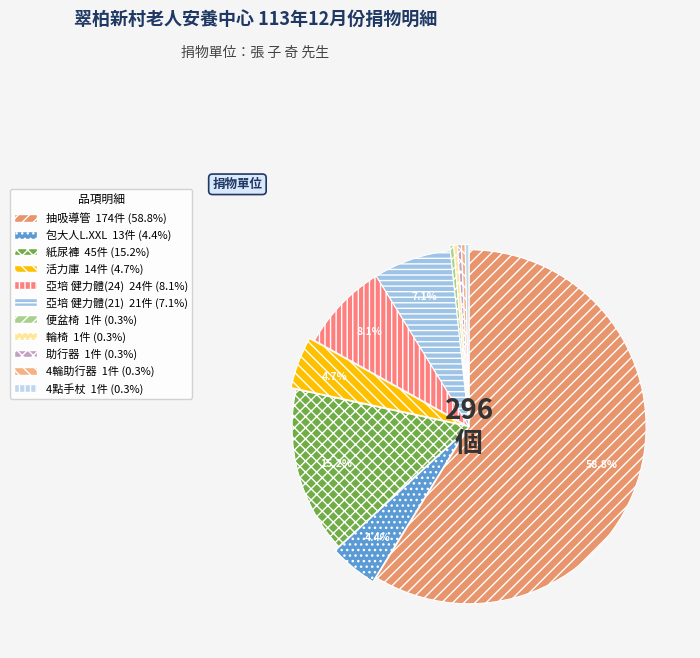

To the nearest percent, what percentage of the pie is 抽吸導管?

59%